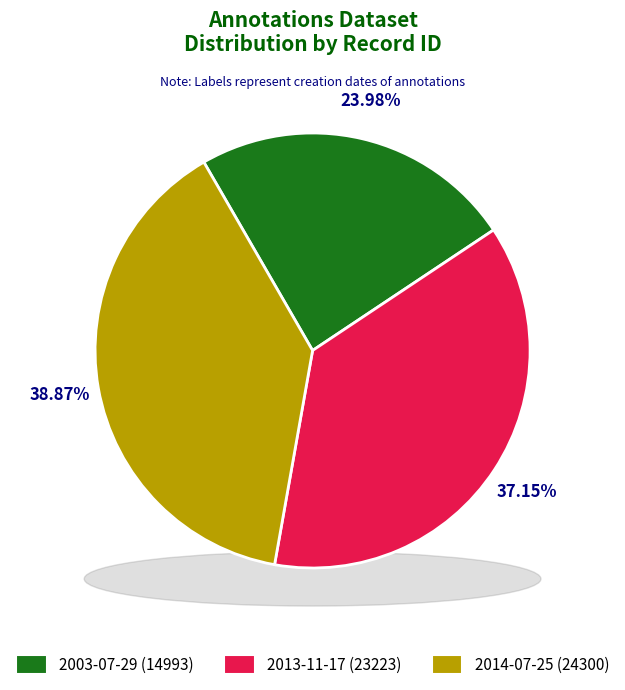

Approximately how many times larger is the value at 2013-11-17 compared to 2003-07-29?

1.5